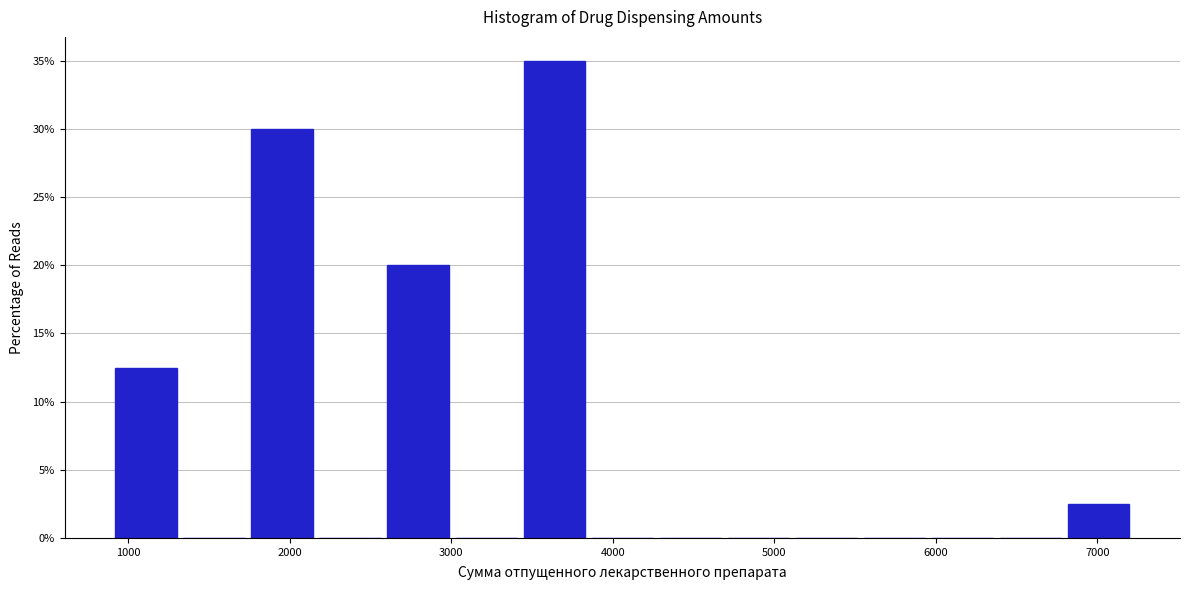

Over which range of the x-axis is the bar tallest?

3400 to 3800